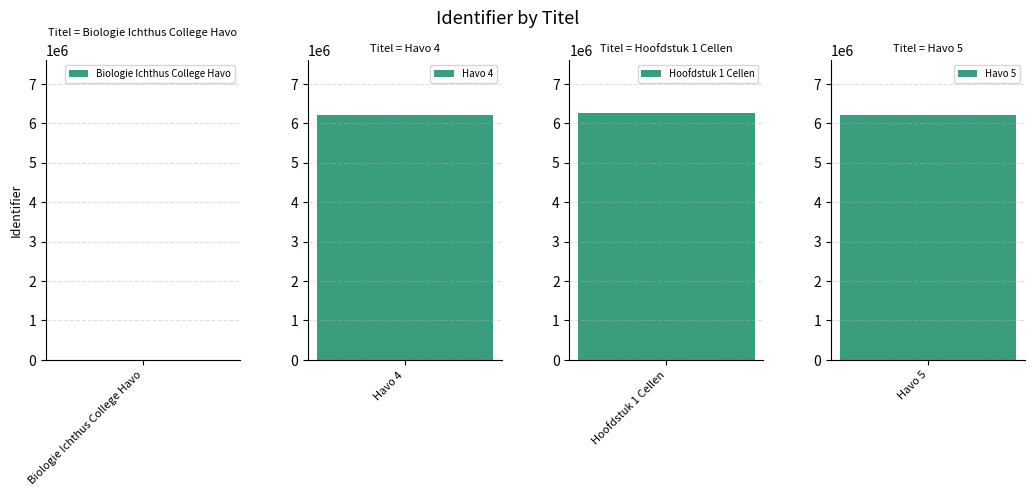

What is the label of the 1st bar from the right?

Havo 5